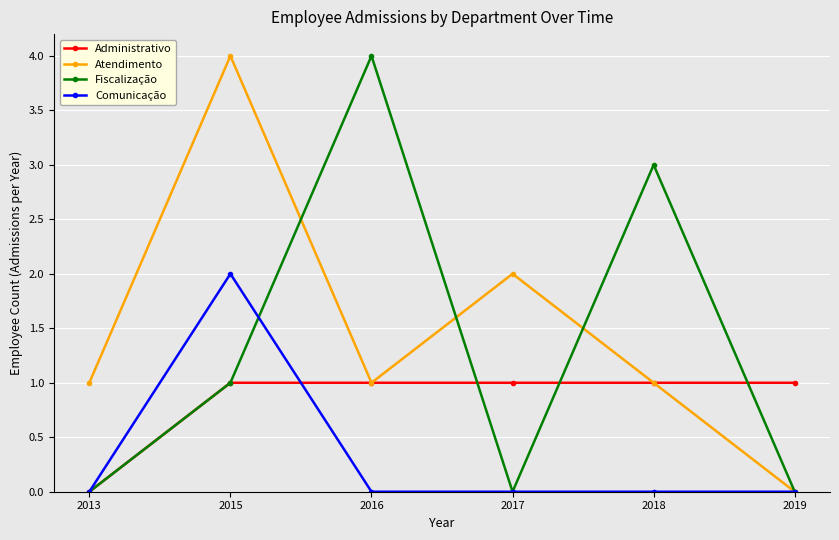

What are all the series names shown in the legend?

Administrativo, Atendimento, Fiscalização, Comunicação